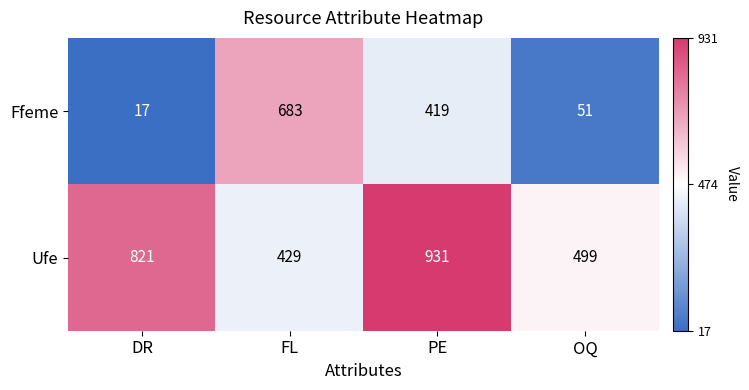

What is the sum of all Ufe values?

2680